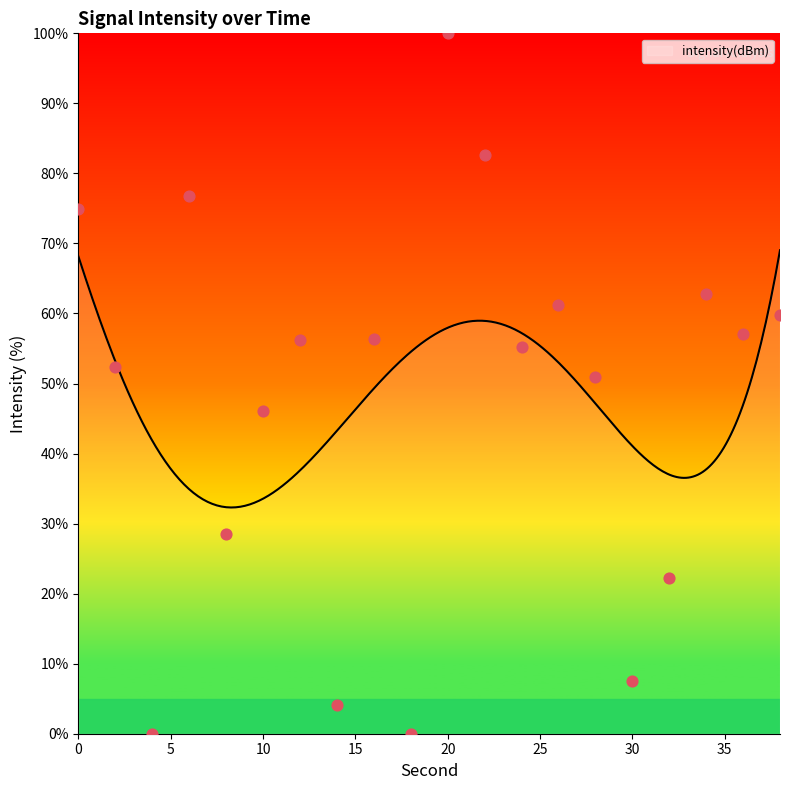

What is the change in value from 2 to 8?

-23.9